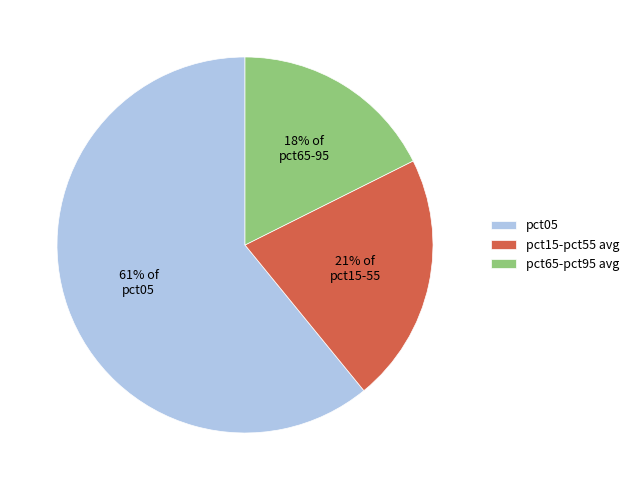

Is it true that pct05 is 61% of the pie?

True